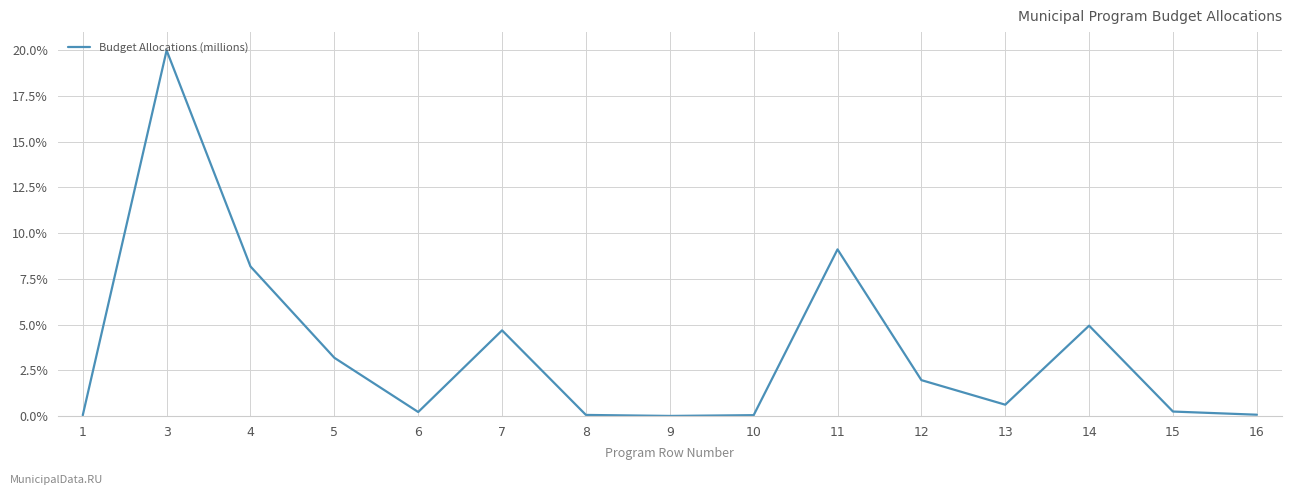

What is the maximum value shown in the chart?

20.0